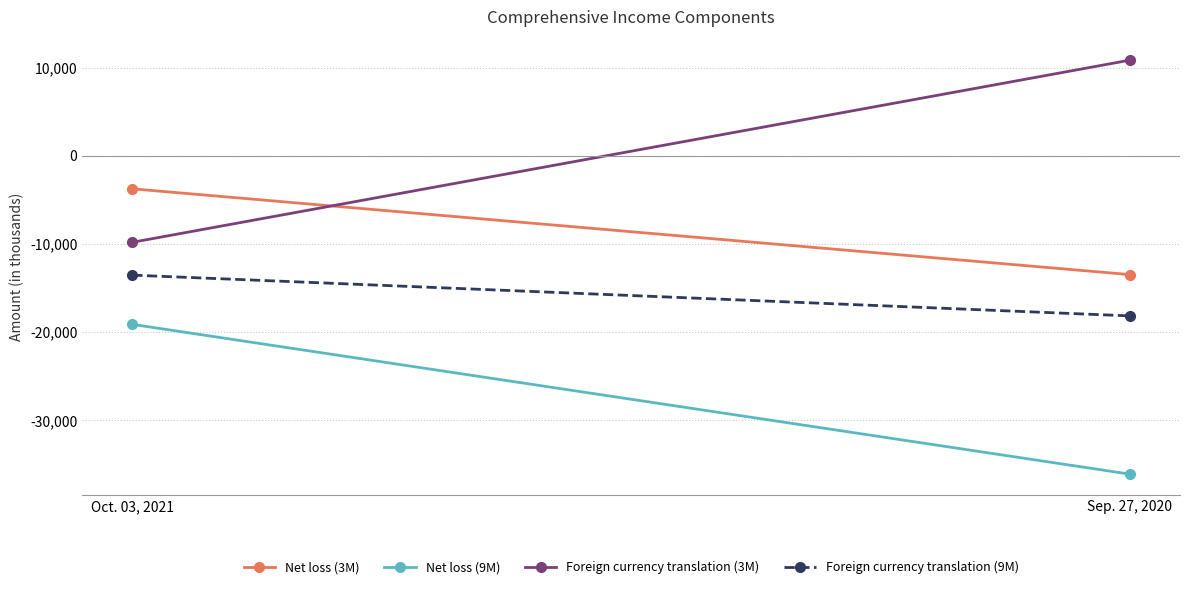

True or false: Net loss (3M) has a value of -3752 at Oct. 03, 2021.

True